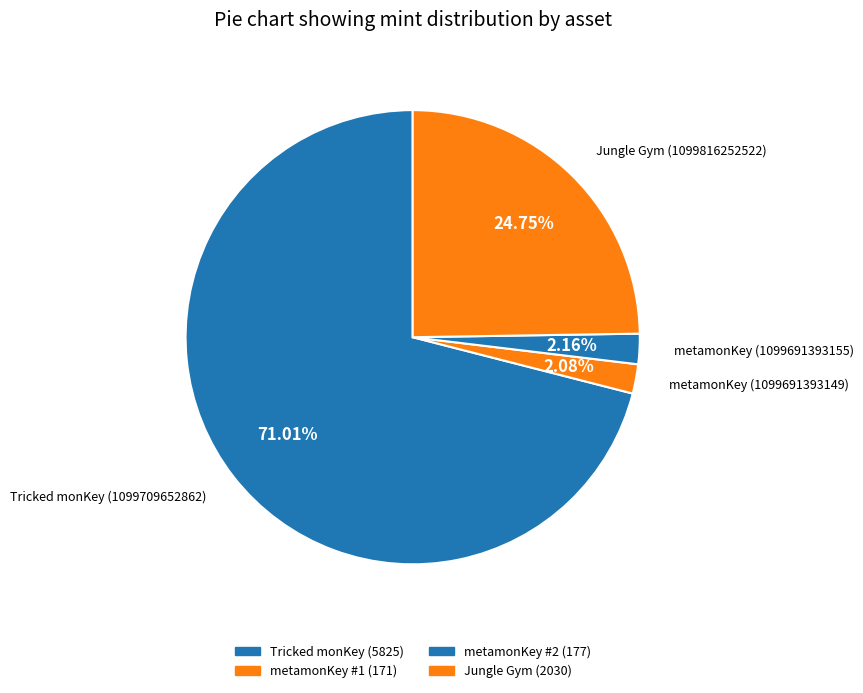

Count the number of slices in the pie.

4